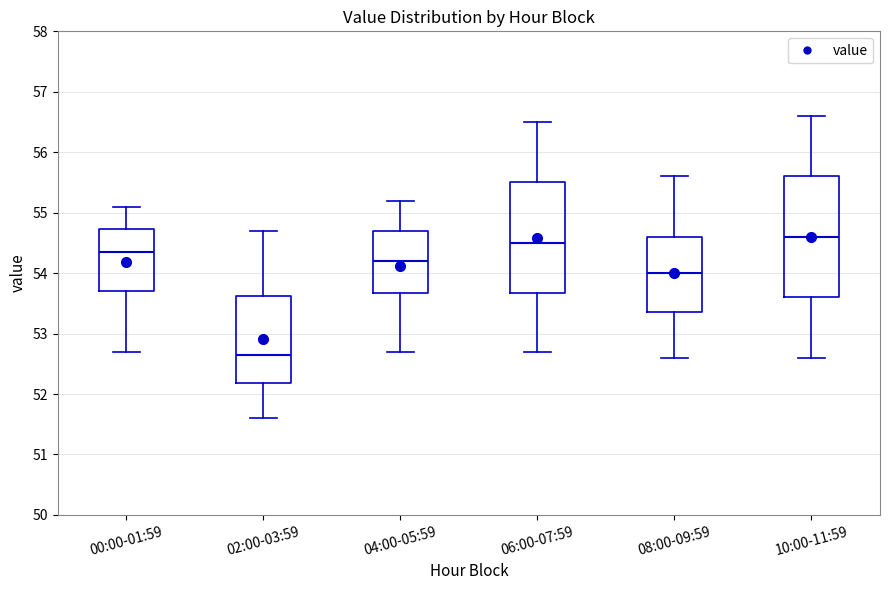

Where does the upper whisker of the box for 10:00-11:59 end on the y-axis? The values are not printed on the chart, so give them approximately, as read against the axis.

56.6